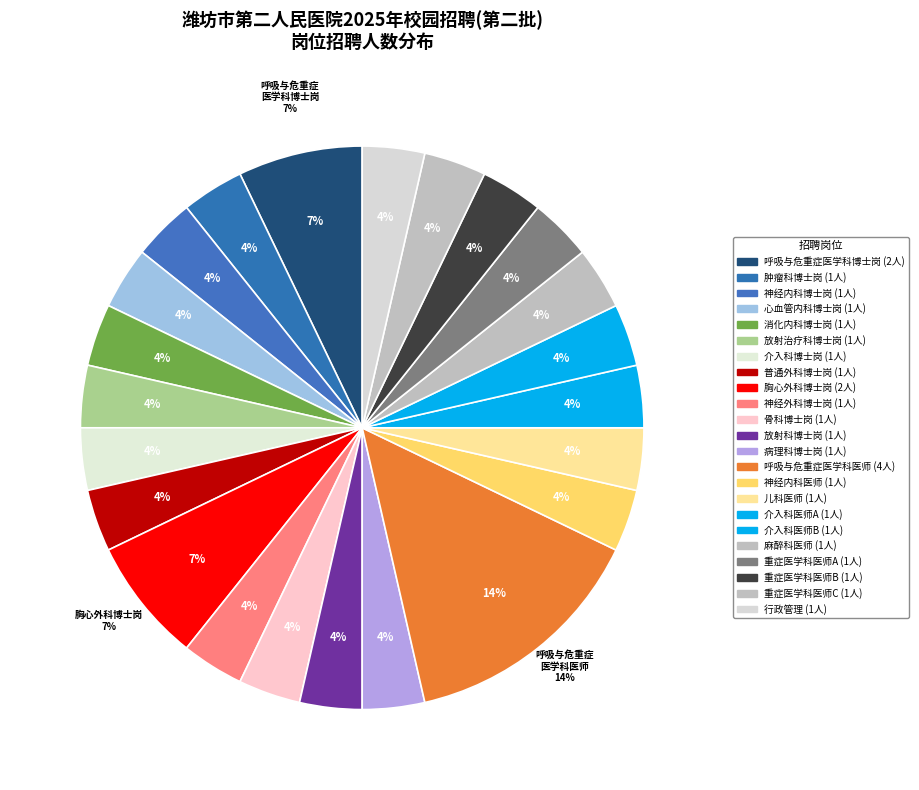

What is the smallest slice in the pie chart?

肿瘤科博士岗